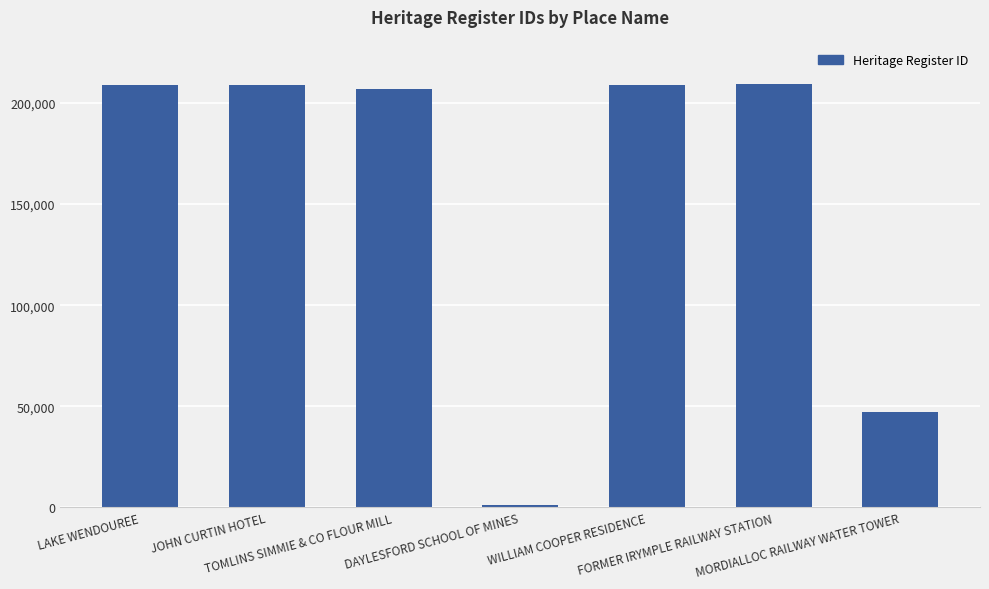

What is the difference between the maximum and second lowest values?

162277